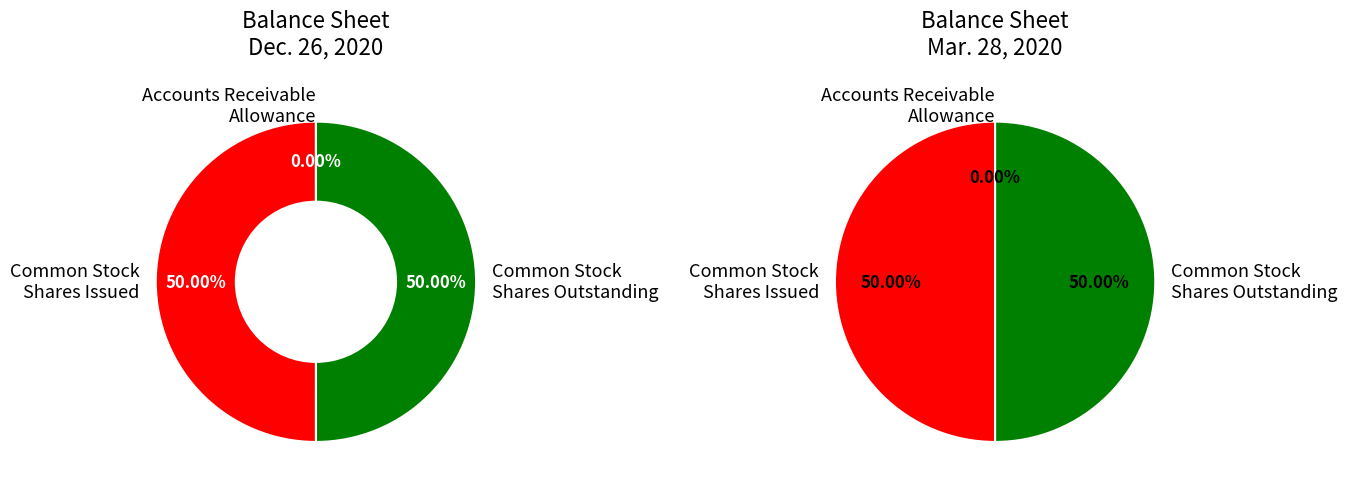

The Accounts Receivable allowance slice represents 11% of the pie. True or false?

False